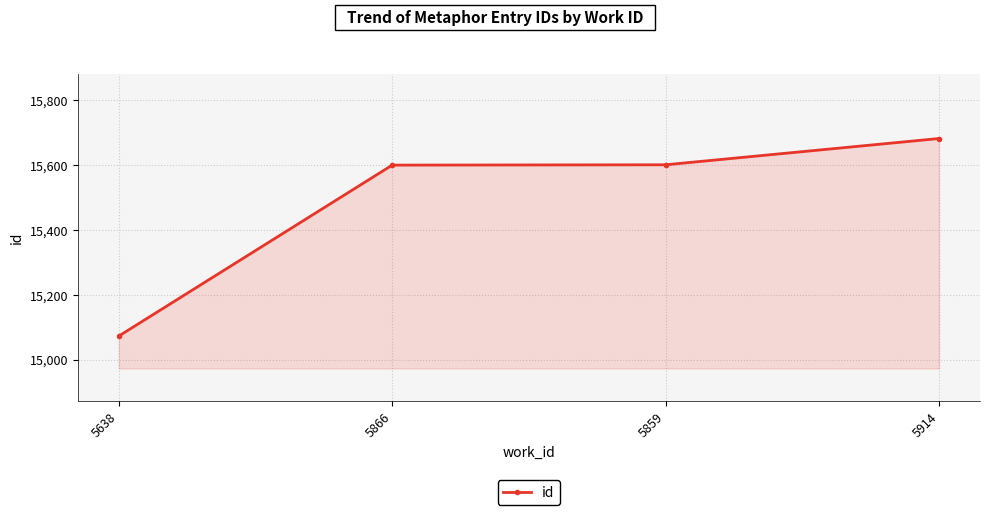

What is the sum of all values?

61956